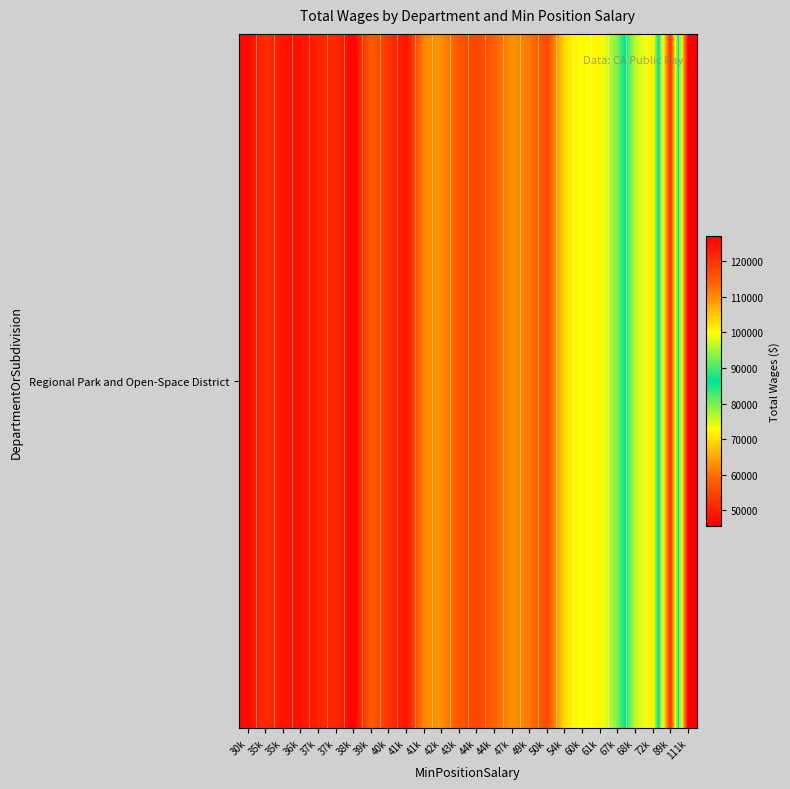

Rank the categories by value from lowest to highest.

38k, 30k, 41k, 36k, 35k, 37k, 37k, 35k, 89k, 40k, 44k, 50k, 43k, 39k, 44k, 49k, 41k, 42k, 47k, 54k, 61k, 60k, 67k, 68k, 72k, 111k